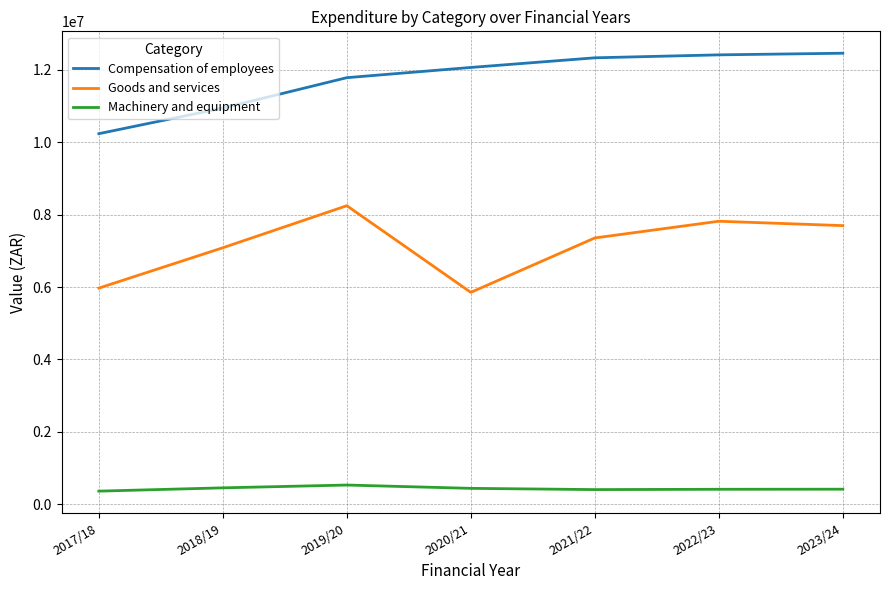

What is the difference between the second highest and minimum values in the Machinery and equipment series?

90726.0